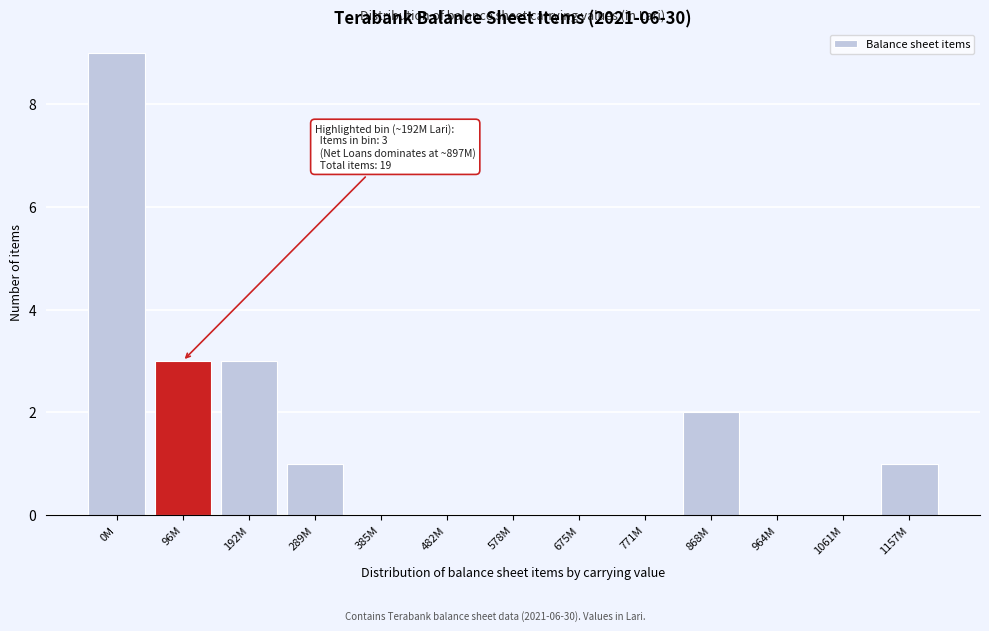

Reading right to left, extract all data points from this chart.

1157M=1	1061M=0	964M=0	868M=2	771M=0	675M=0	578M=0	482M=0	385M=0	289M=1	192M=3	96M=3	0M=9